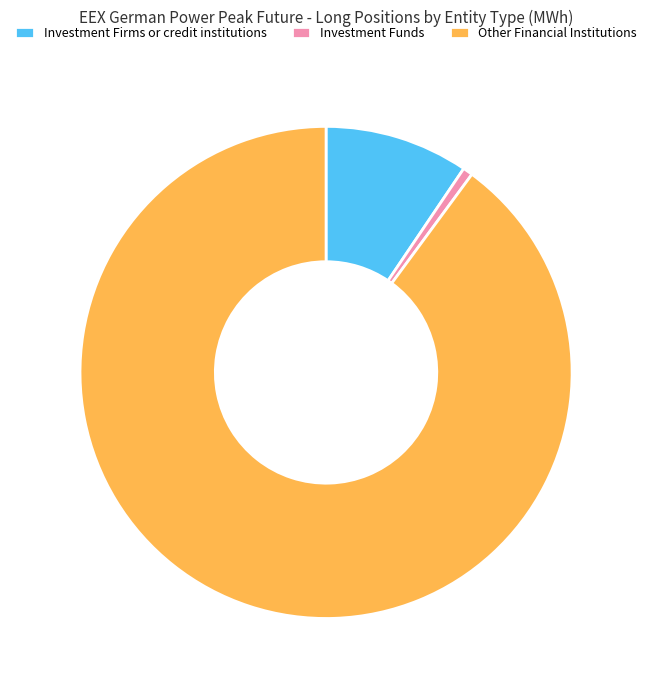

How many segments does this pie chart have?

3